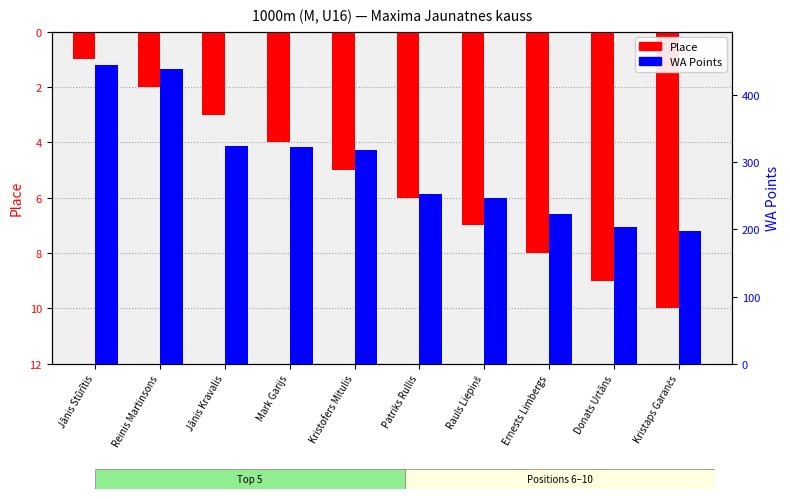

The Place series shows 2 at Patriks Rullis. True or false?

False